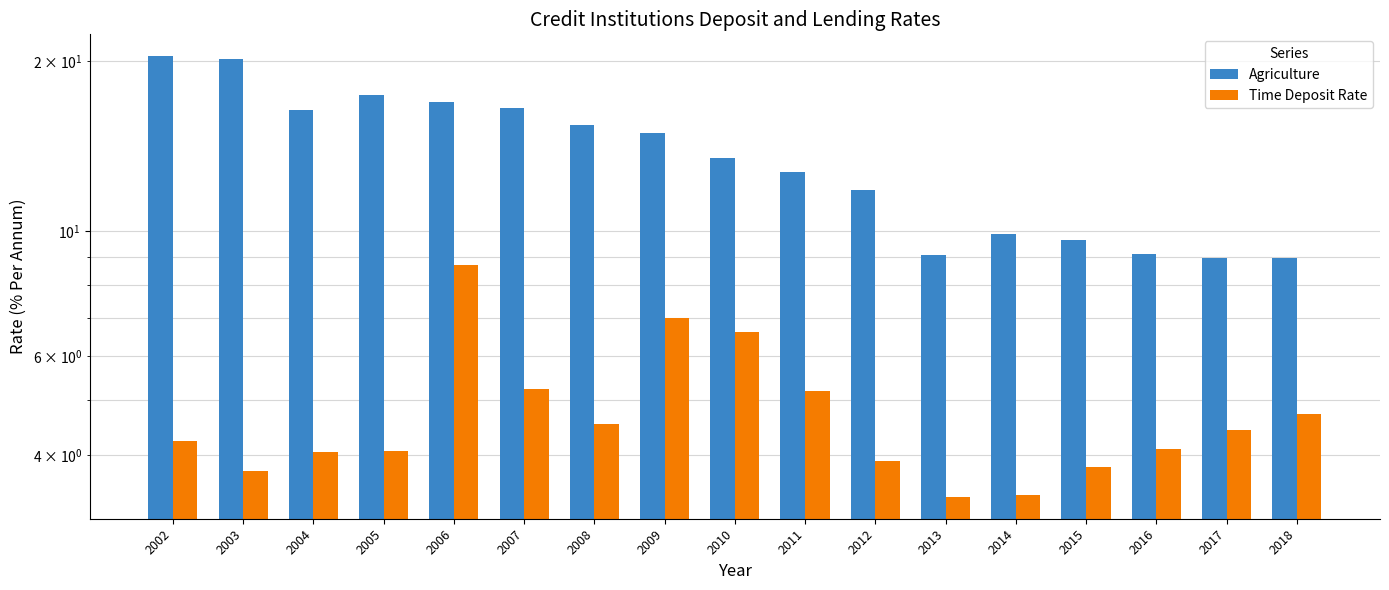

Where is Time Deposit Rate nearest to the value 6?

2010